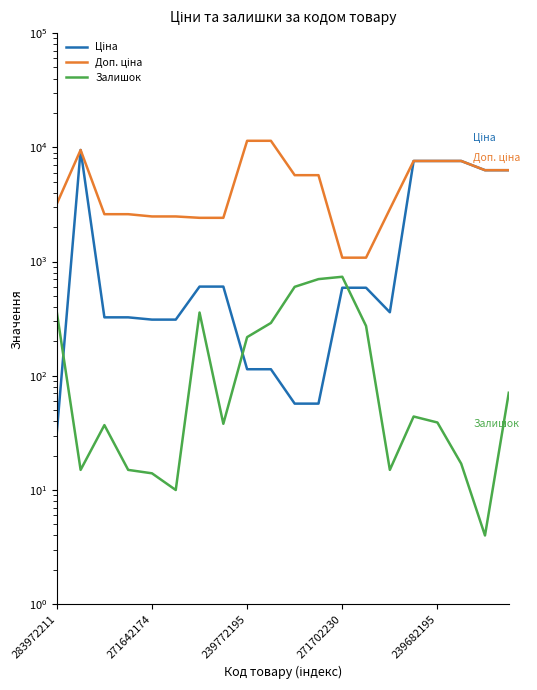

What is the label of the 7th point from the left?

6